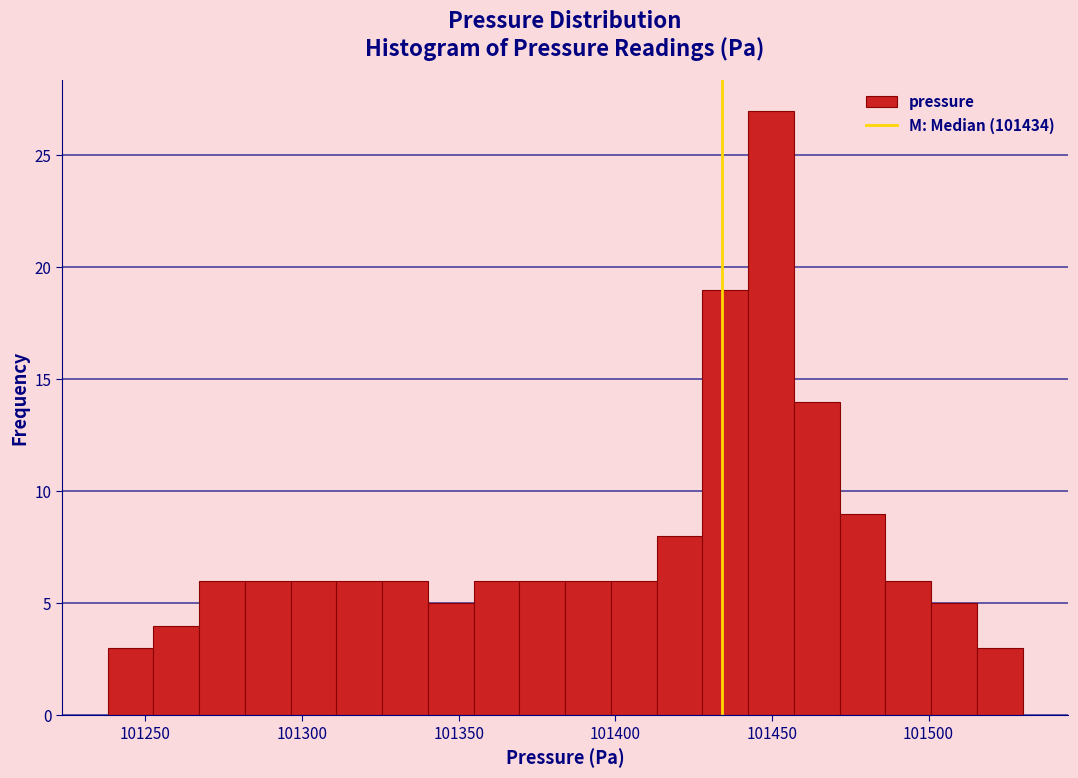

Read against the x-axis, roughly where is the centre of the tallest bar?

101450